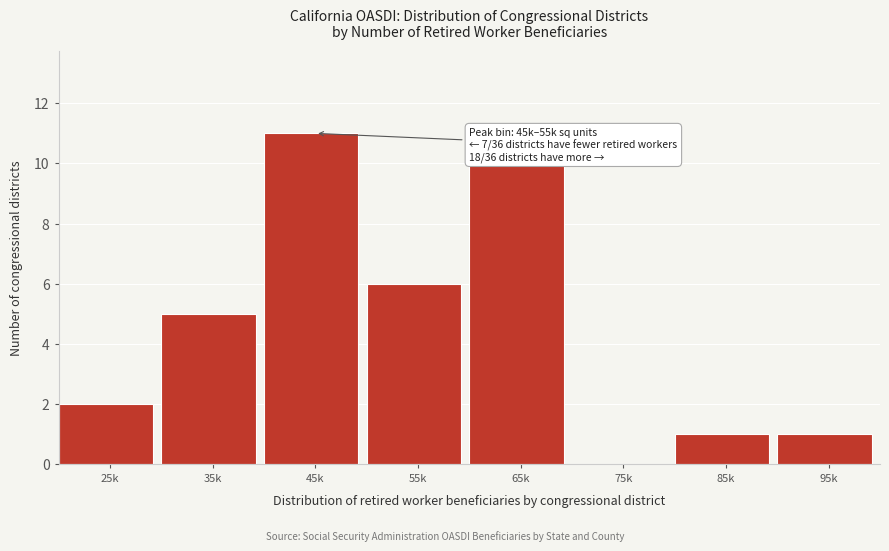

Reading right to left, extract all data points from this chart.

95k=1	85k=1	75k=0	65k=10	55k=6	45k=11	35k=5	25k=2